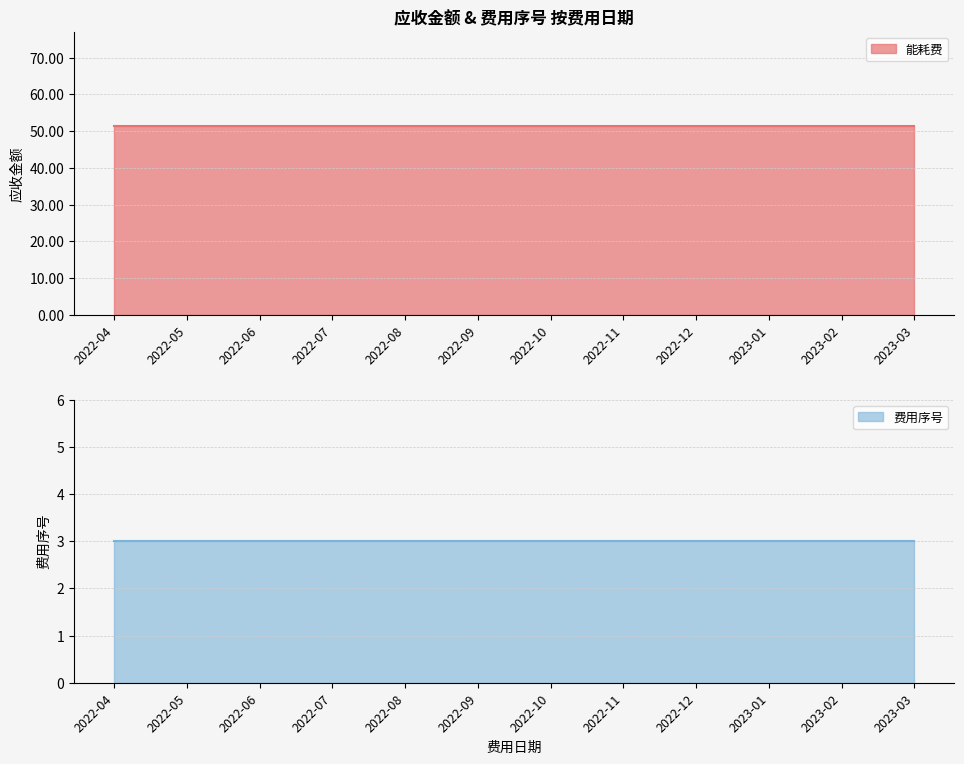

Which series has the largest total across all categories?

能耗费